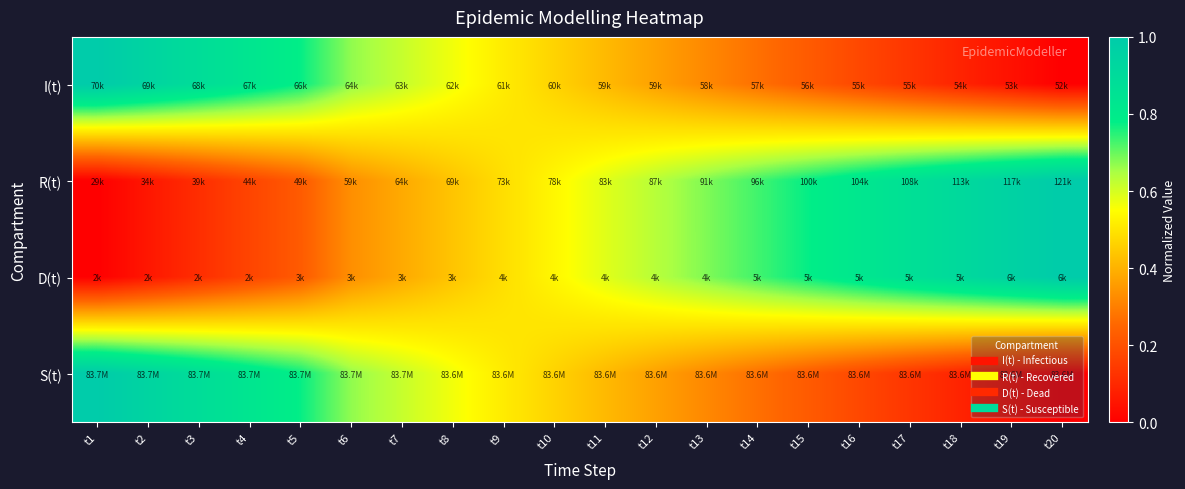

Reading left to right, transcribe all the data shown in this chart.

I(t): t1=1.0	t2=0.9	t3=0.9	t4=0.8	t5=0.8	t6=0.7	t7=0.6	t8=0.6	t9=0.5	t10=0.5	t11=0.4	t12=0.4	t13=0.3	t14=0.3	t15=0.2	t16=0.2	t17=0.1	t18=0.1	t19=0.0	t20=0.0
R(t): t1=0.0	t2=0.1	t3=0.1	t4=0.2	t5=0.2	t6=0.3	t7=0.4	t8=0.4	t9=0.5	t10=0.5	t11=0.6	t12=0.6	t13=0.7	t14=0.7	t15=0.8	t16=0.8	t17=0.9	t18=0.9	t19=1.0	t20=1.0
D(t): t1=0.0	t2=0.1	t3=0.1	t4=0.2	t5=0.2	t6=0.3	t7=0.4	t8=0.4	t9=0.5	t10=0.5	t11=0.6	t12=0.6	t13=0.7	t14=0.7	t15=0.8	t16=0.8	t17=0.9	t18=0.9	t19=1.0	t20=1.0
S(t): t1=1.0	t2=0.9	t3=0.9	t4=0.8	t5=0.8	t6=0.7	t7=0.6	t8=0.6	t9=0.5	t10=0.5	t11=0.4	t12=0.4	t13=0.3	t14=0.3	t15=0.2	t16=0.2	t17=0.1	t18=0.1	t19=0.0	t20=0.0